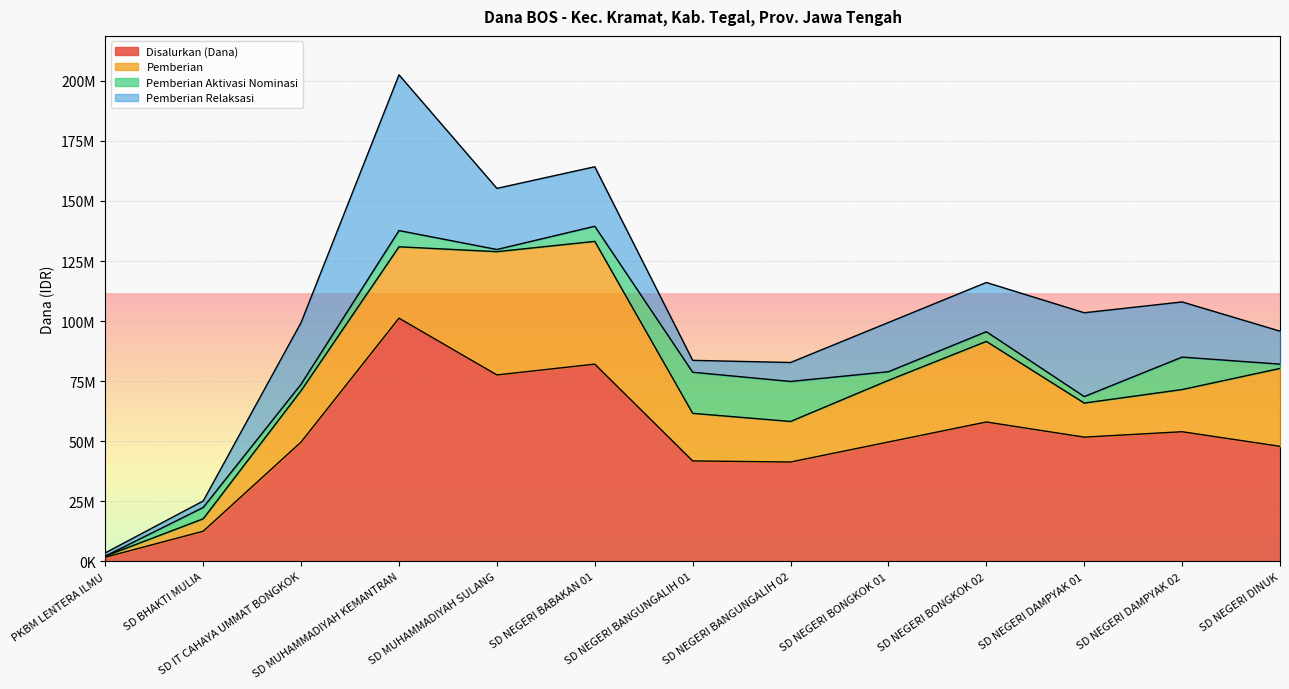

How many values in the Pemberian Relaksasi series are below 20475000?

5